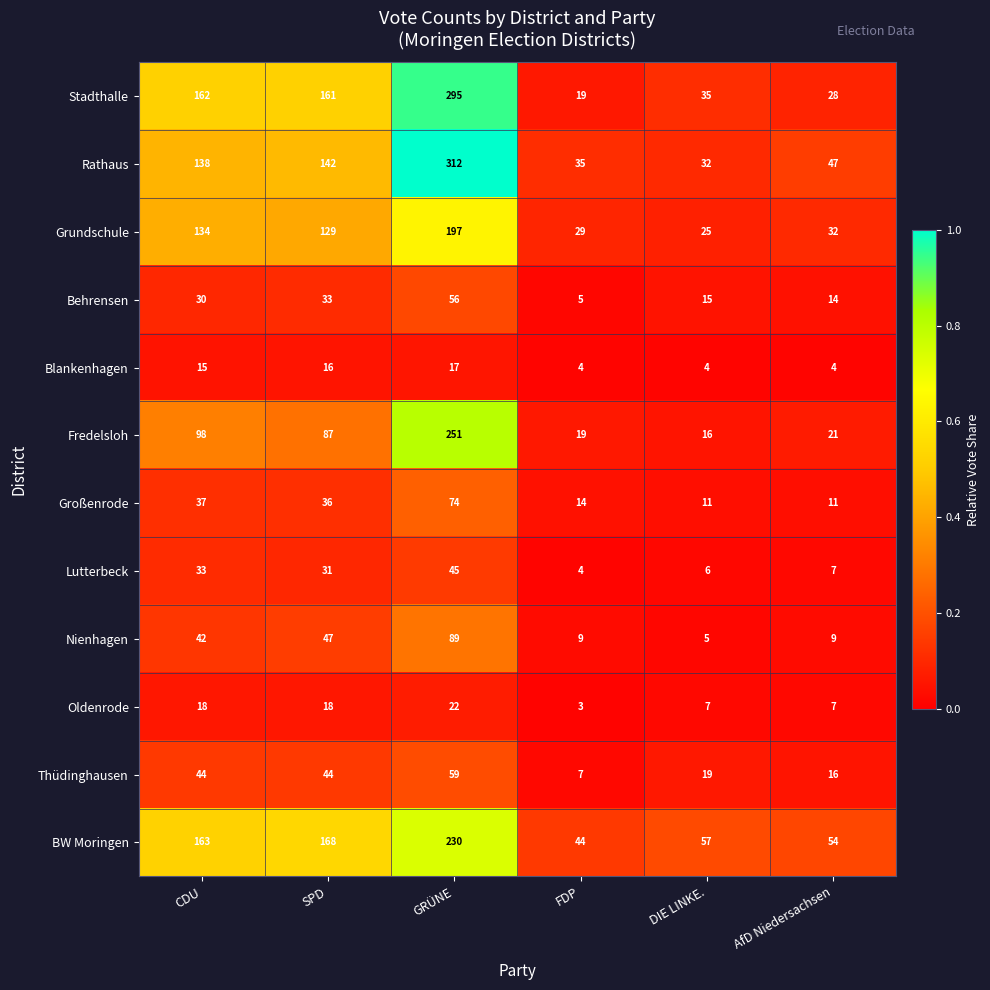

The value of Rathaus at SPD is 207. True or false?

False